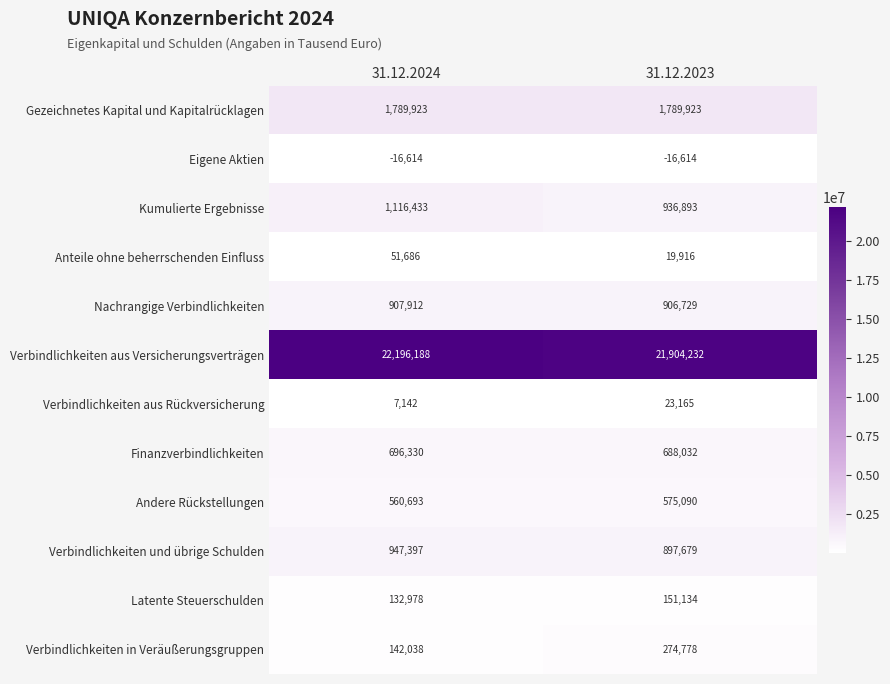

What value does the Eigene Aktien series have at 31.12.2024?

-16614